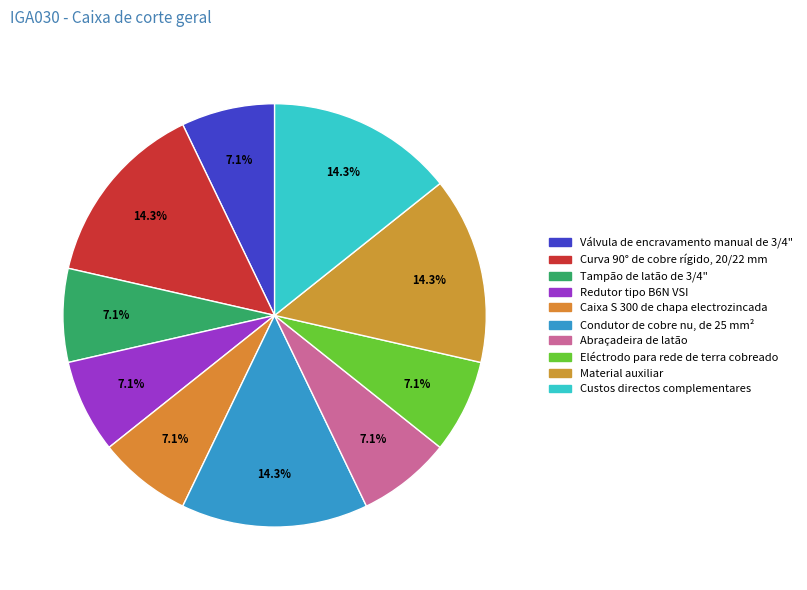

To the nearest percent, what portion does Válvula de encravamento manual de 3/4" represent?

7%